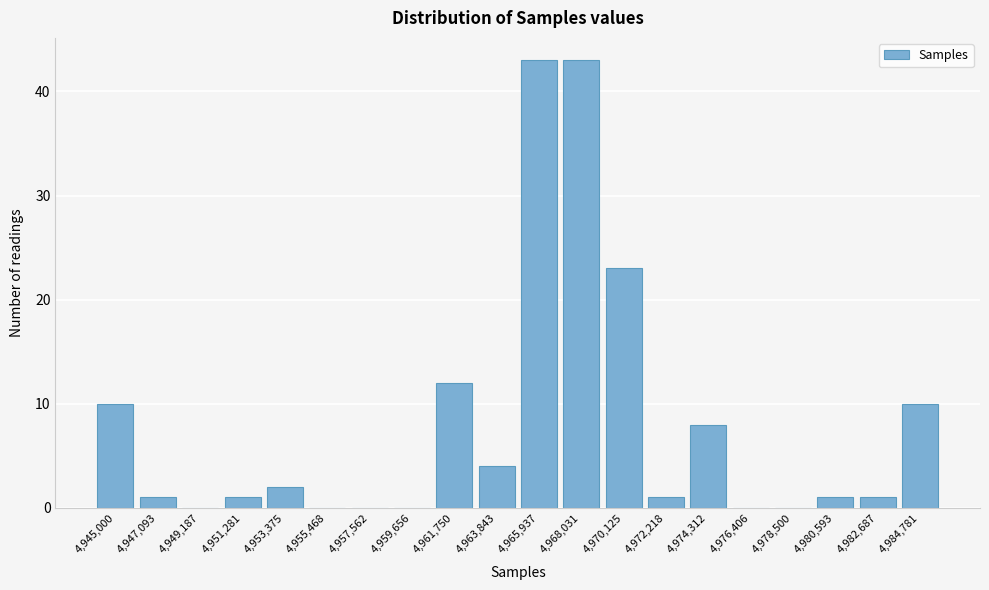

Reading left to right, list all the values displayed in this chart.

4,945,000=10	4,947,093=1	4,949,187=0	4,951,281=1	4,953,375=2	4,955,468=0	4,957,562=0	4,959,656=0	4,961,750=12	4,963,843=4	4,965,937=43	4,968,031=43	4,970,125=23	4,972,218=1	4,974,312=8	4,976,406=0	4,978,500=0	4,980,593=1	4,982,687=1	4,984,781=10